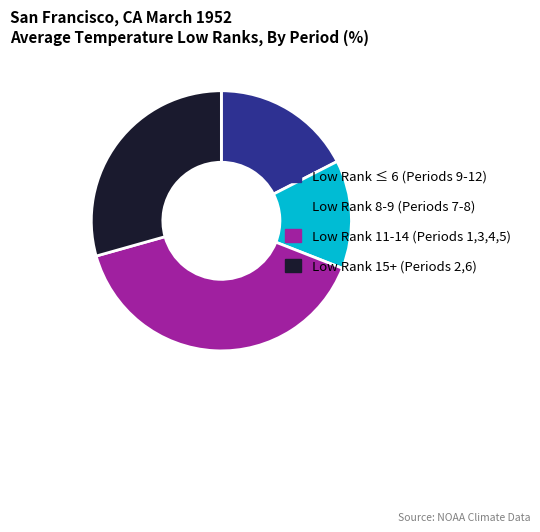

Between Low Rank 11-14 (Periods 1,3,4,5) and Low Rank 8-9 (Periods 7-8), which is larger?

Low Rank 11-14 (Periods 1,3,4,5)